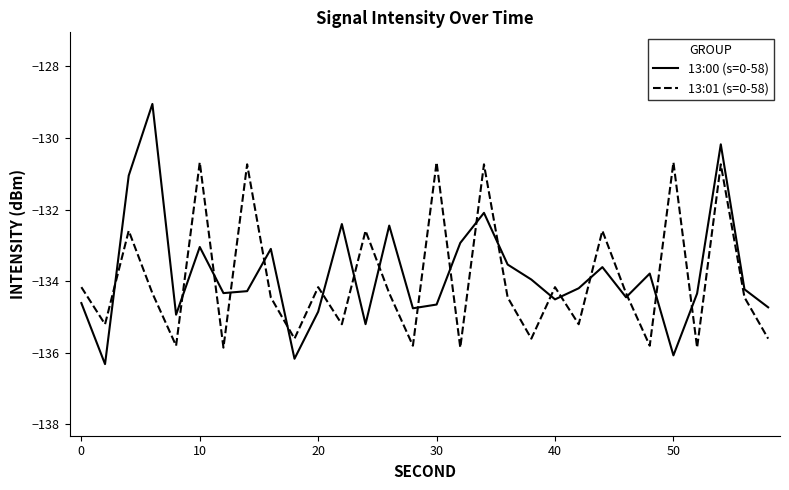

Which series has the widest spread of values?

13:00 (s=0-58)